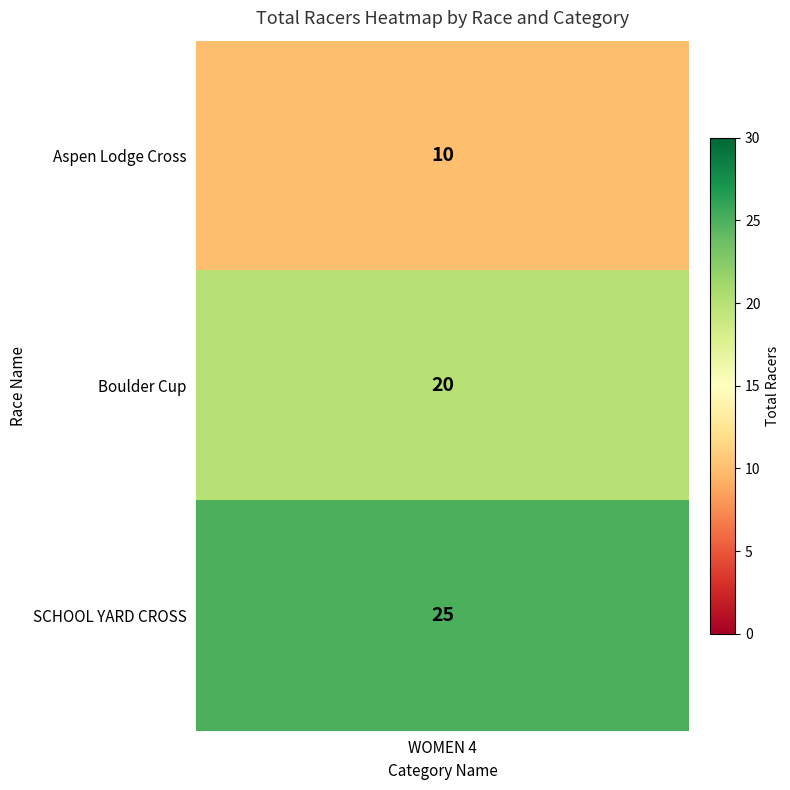

The chart shows a value of 20 at Boulder Cup. True or false?

True